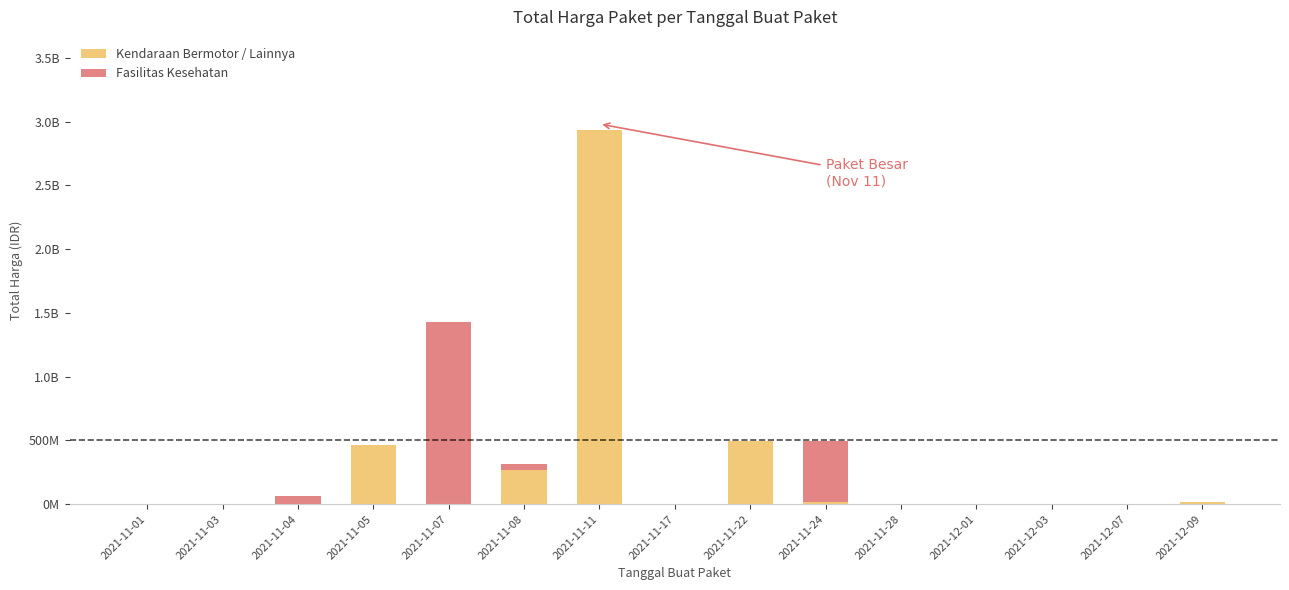

Rank the categories by Fasilitas Kesehatan value from highest to lowest.

2021-11-07, 2021-11-24, 2021-11-04, 2021-11-08, 2021-11-01, 2021-11-03, 2021-11-05, 2021-11-11, 2021-11-17, 2021-11-22, 2021-11-28, 2021-12-01, 2021-12-03, 2021-12-07, 2021-12-09